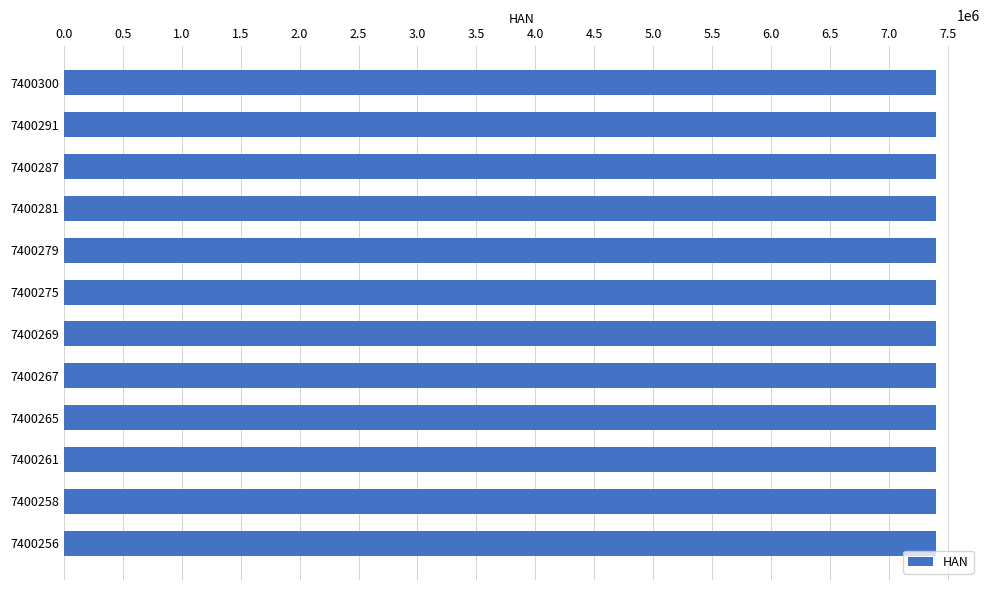

What is the ratio of the value at 7400281 to the value at 7400287?

1.0